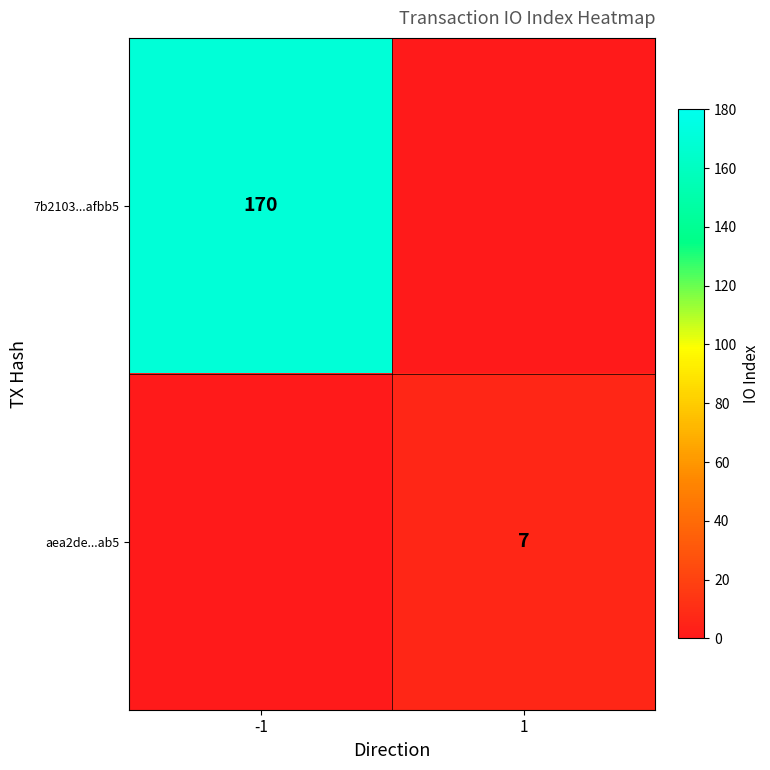

Is it true that aea2de...ab5 equals 7 at 1?

True